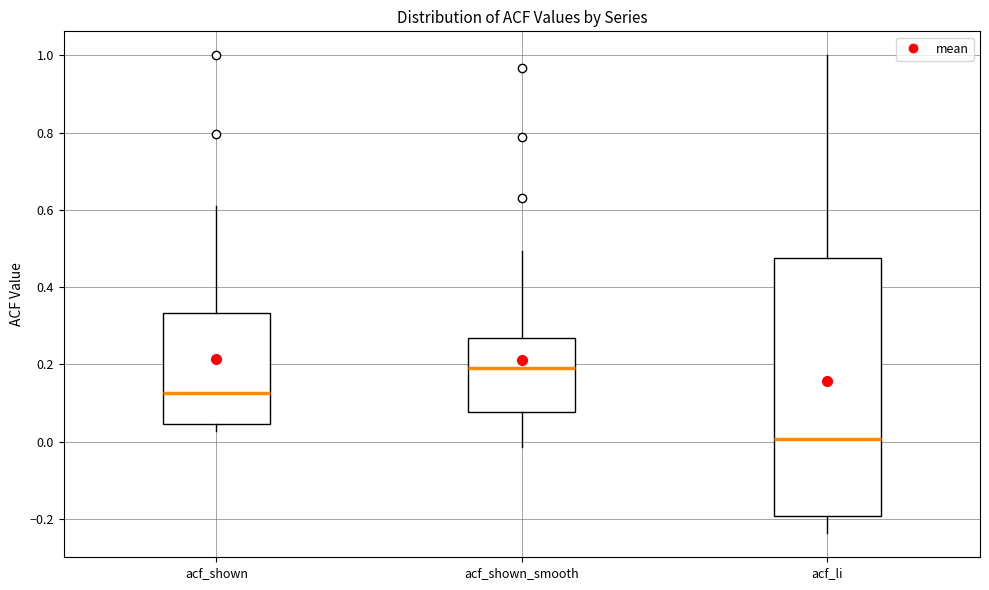

Which box has the lowest median line?

acf_li